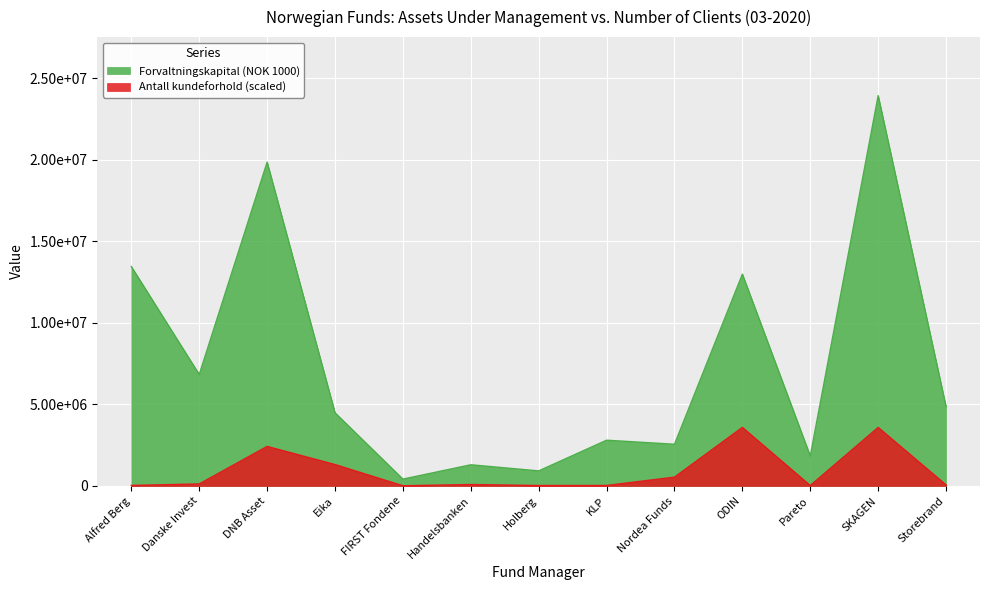

Which category has the lowest value in the Antall kundeforhold series?

FIRST Fondene